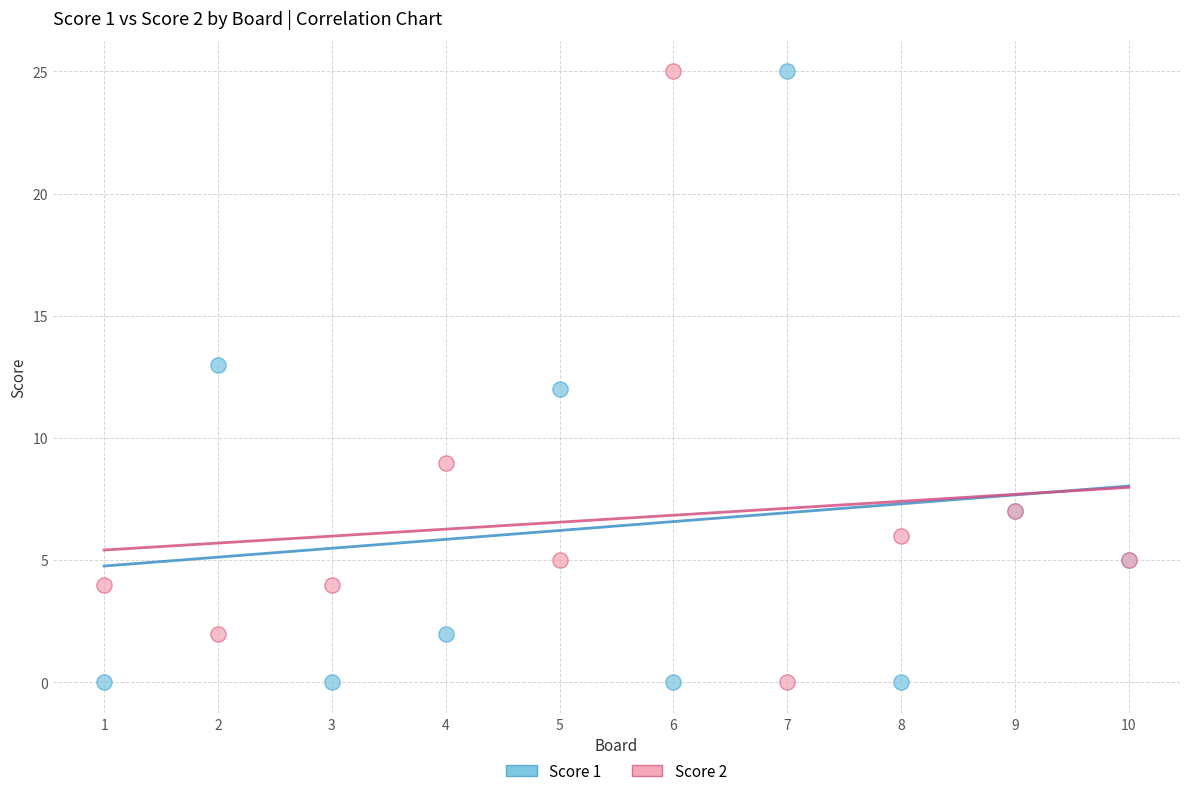

What is the X range (max minus min) for the scatter plot?

9